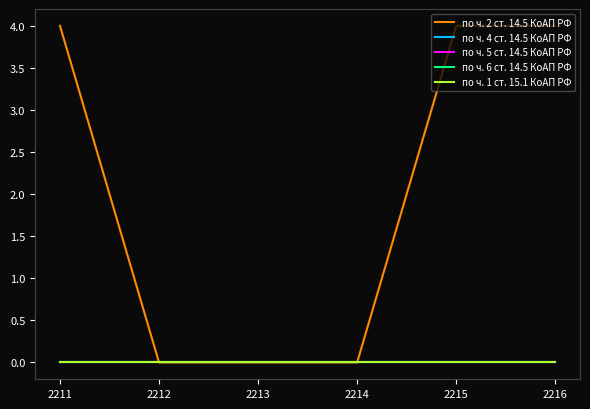

Reading left to right, transcribe all the data shown in this chart.

по ч. 2 ст. 14.5 КоАП РФ: 4	0	0	0	4	4
по ч. 4 ст. 14.5 КоАП РФ: 0	0	0	0	0	0
по ч. 5 ст. 14.5 КоАП РФ: 0	0	0	0	0	0
по ч. 6 ст. 14.5 КоАП РФ: 0	0	0	0	0	0
по ч. 1 ст. 15.1 КоАП РФ: 0	0	0	0	0	0